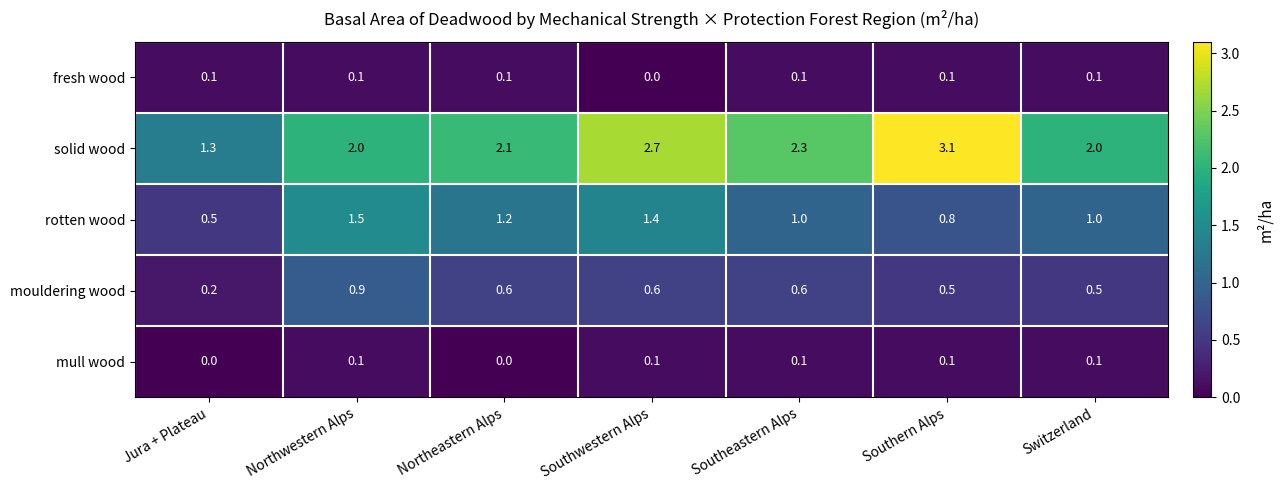

What is the sum of the mouldering wood values at Jura + Plateau and Southwestern Alps?

0.8